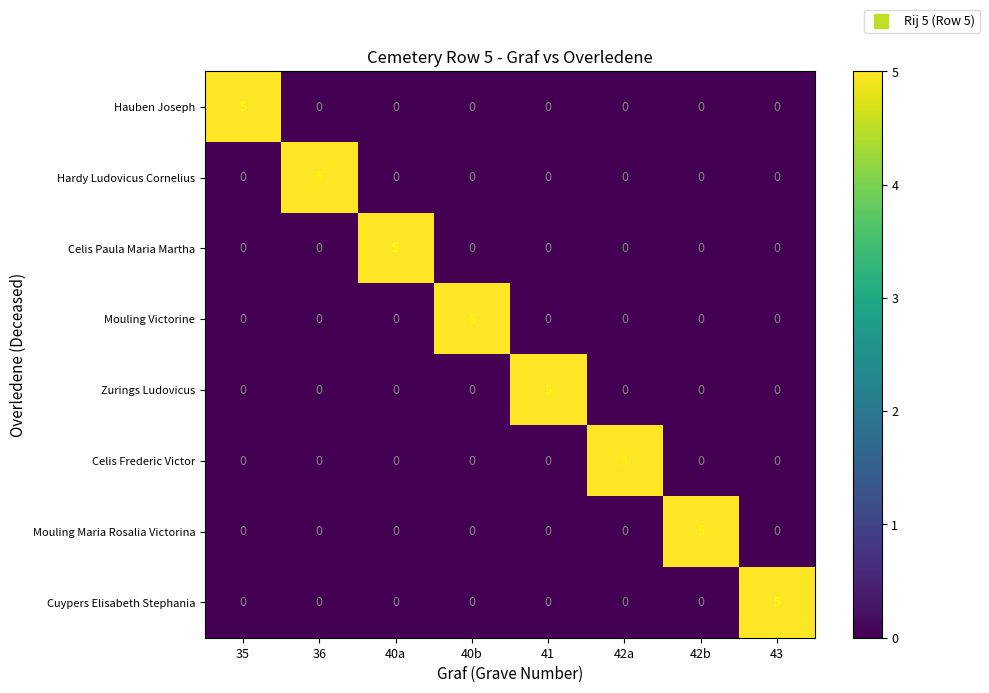

The Hardy Ludovicus Cornelius series shows -3 at 42a. True or false?

False